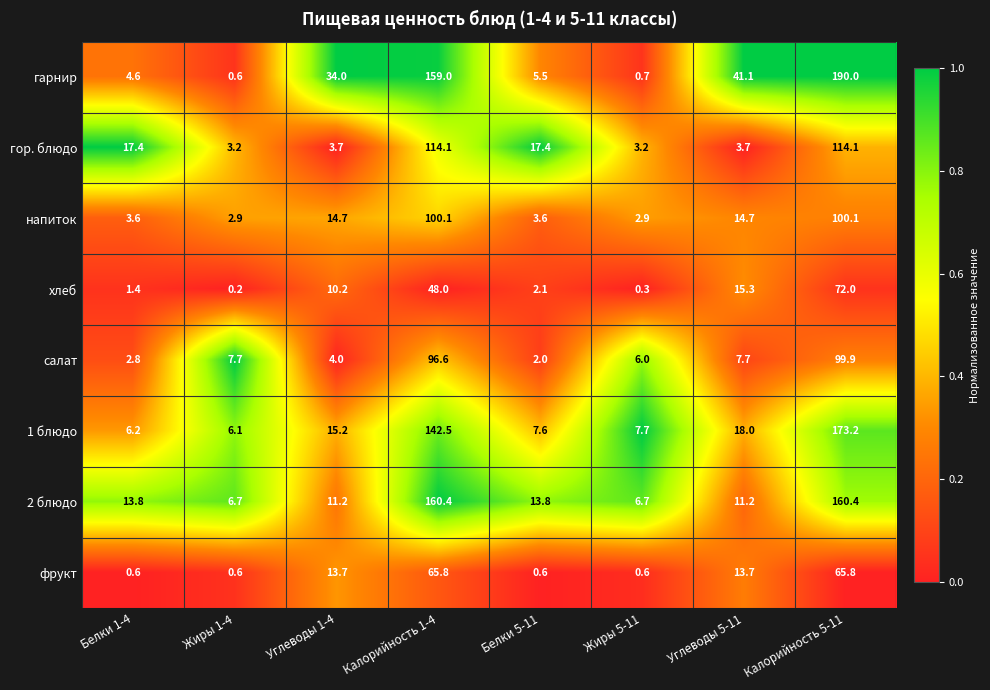

At which category is the sum across all series the highest?

Калорийность 5-11